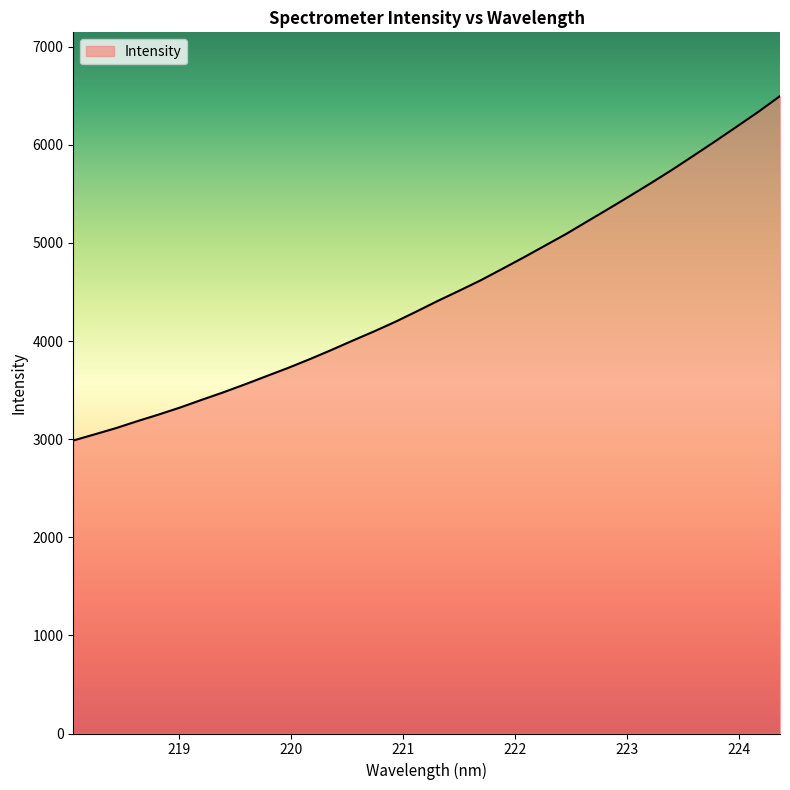

What is the smallest value displayed?

2986.0